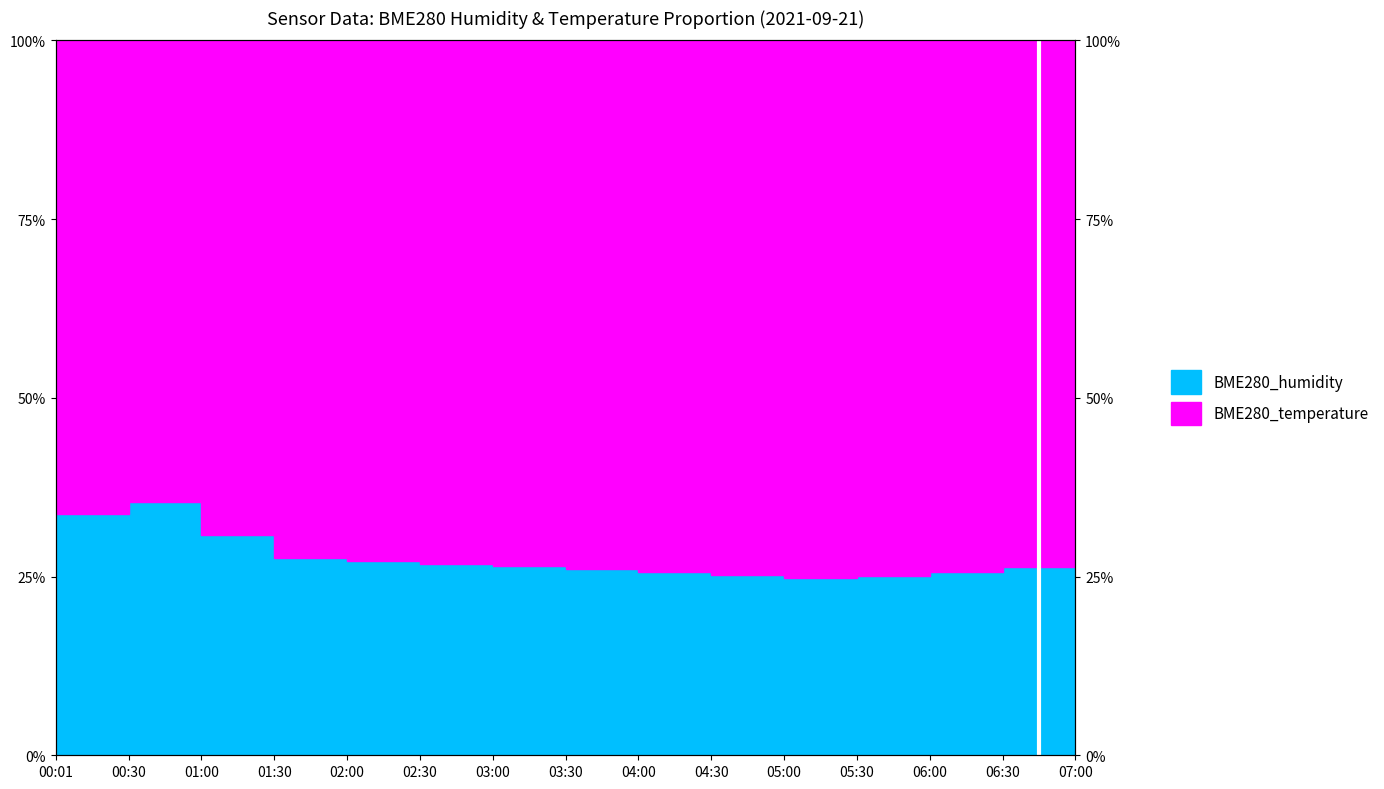

What is the change in value from 03:00 to 06:30?

-0.2